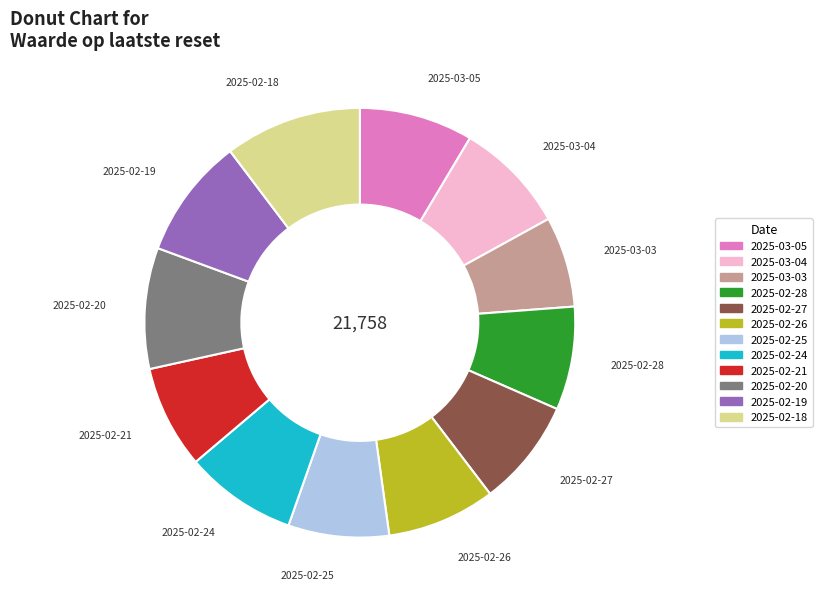

Is it true that 2025-02-21 is 1% of the pie?

False